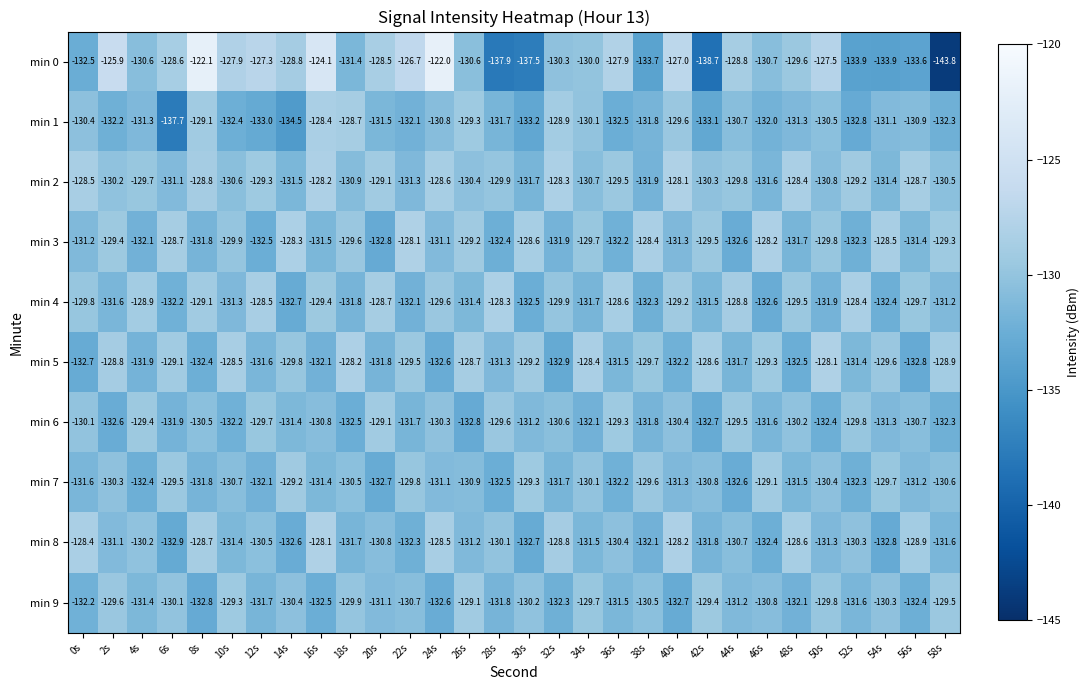

What is the approximate value of min 3 at 38s?

-128.4